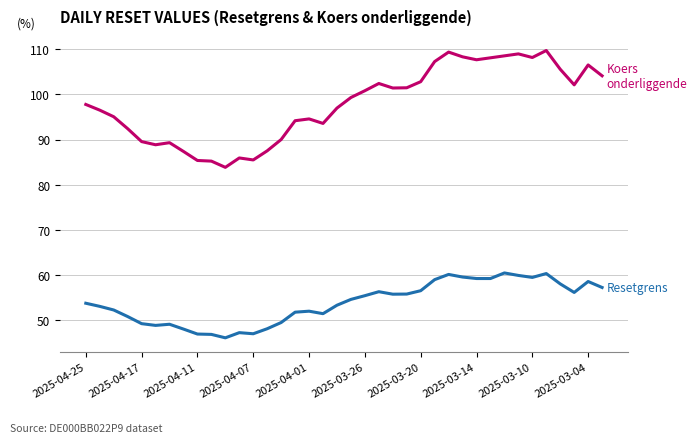

The value at 2025-04-23 is 52.3. True or false?

True